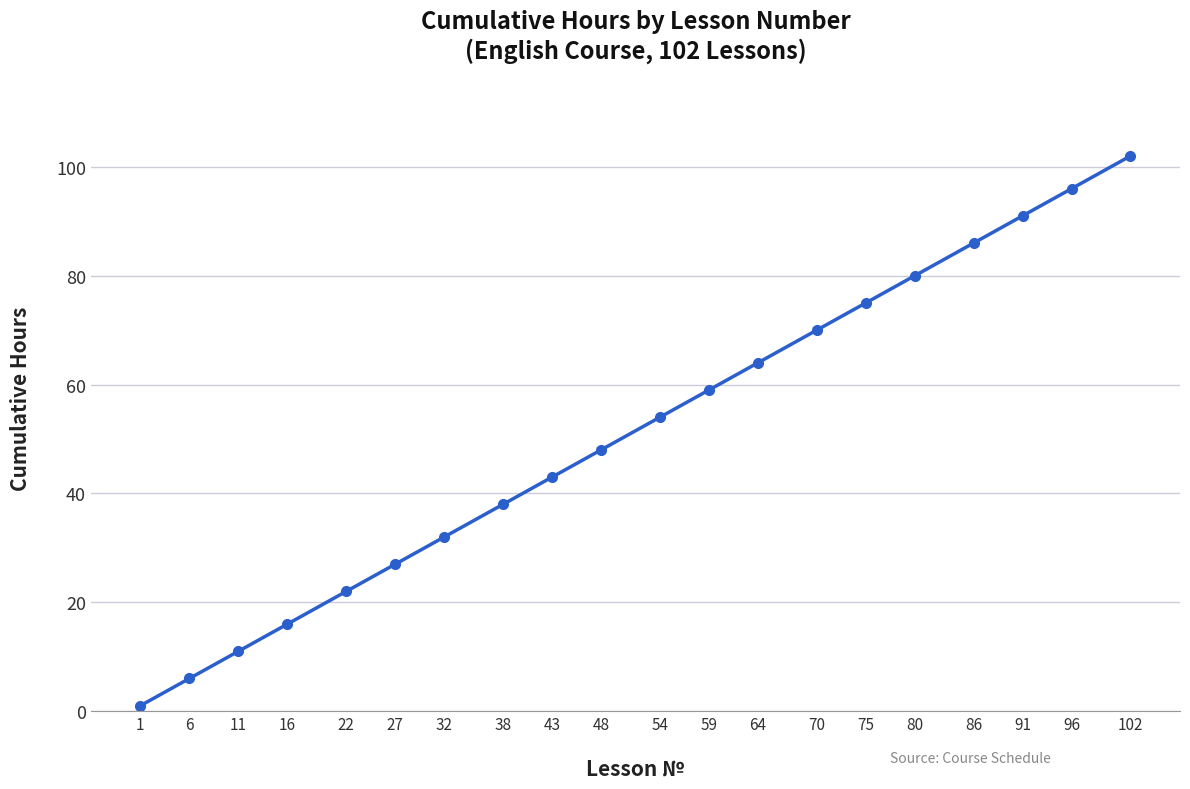

True or false: the data has more than 1 interior local peaks.

False